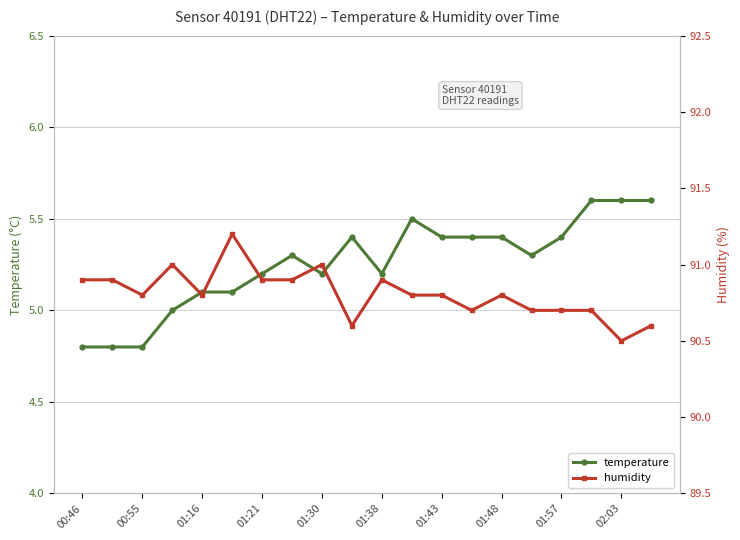

The value of temperature at 00:46 is 4.8. True or false?

True